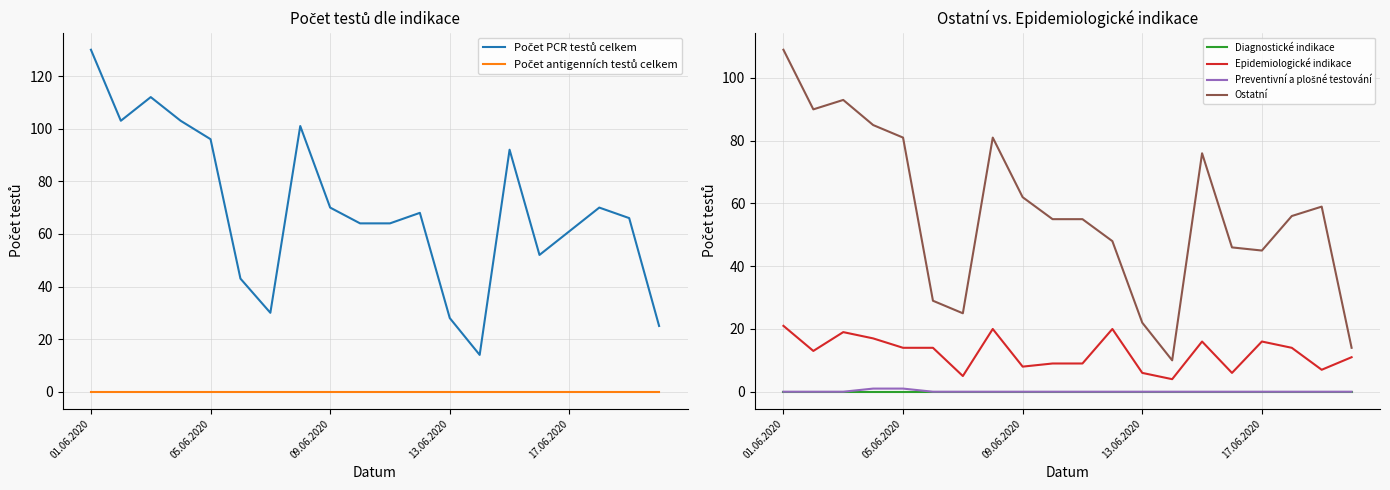

How many lines are shown in the chart?

6